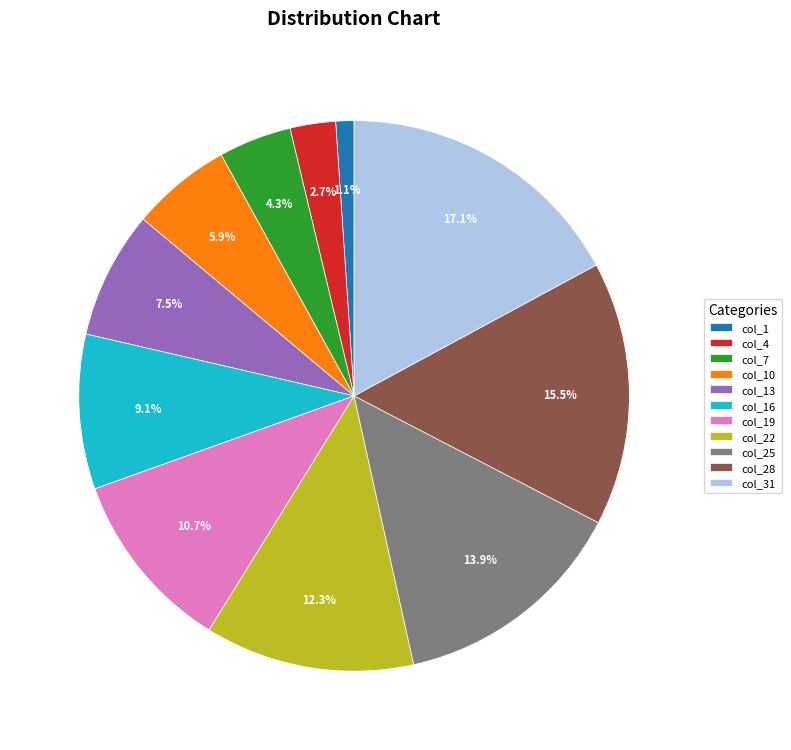

What is the smallest slice in the pie chart?

col_1